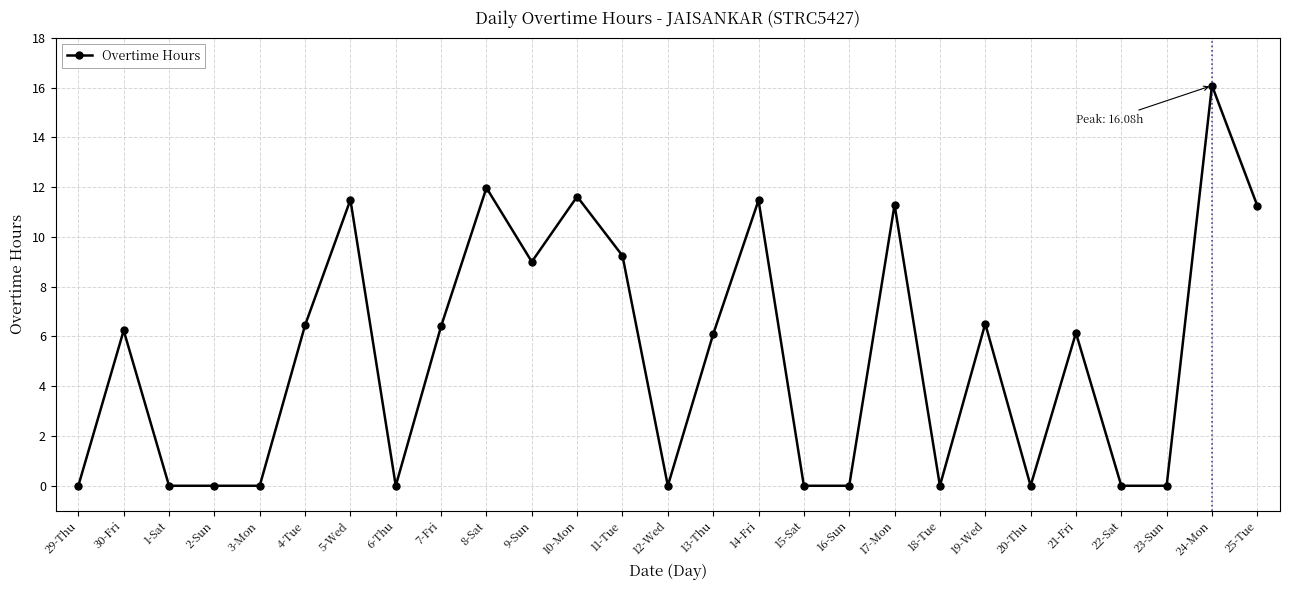

At which category does the data reach its first local peak?

30-Fri